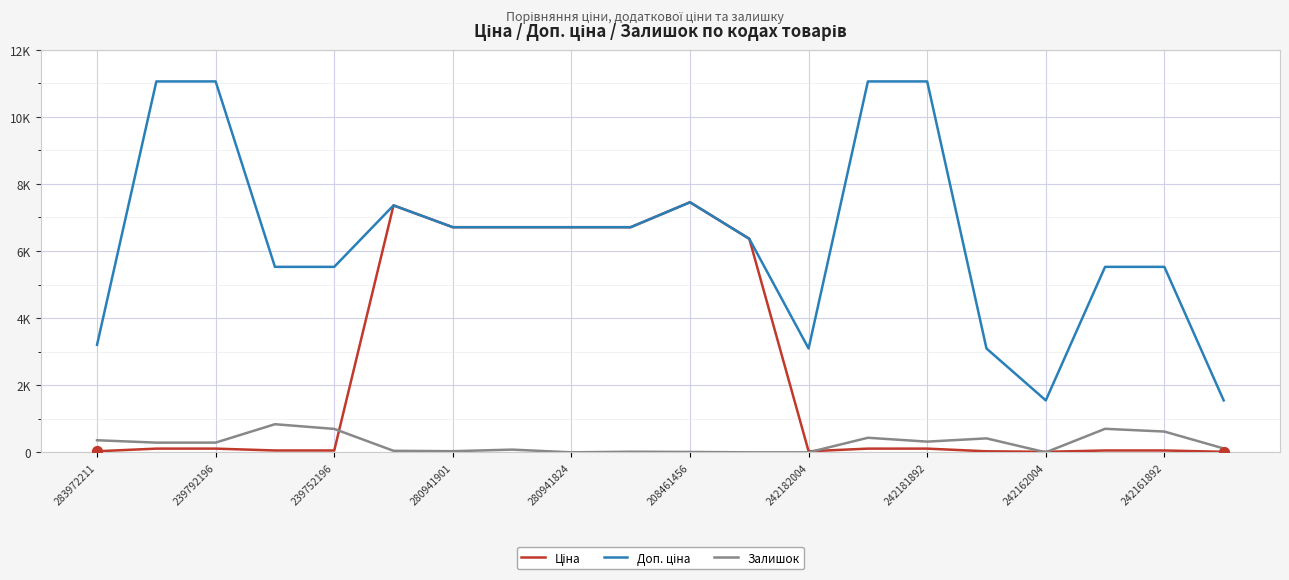

Is this an area chart (filled region under the line)?

No